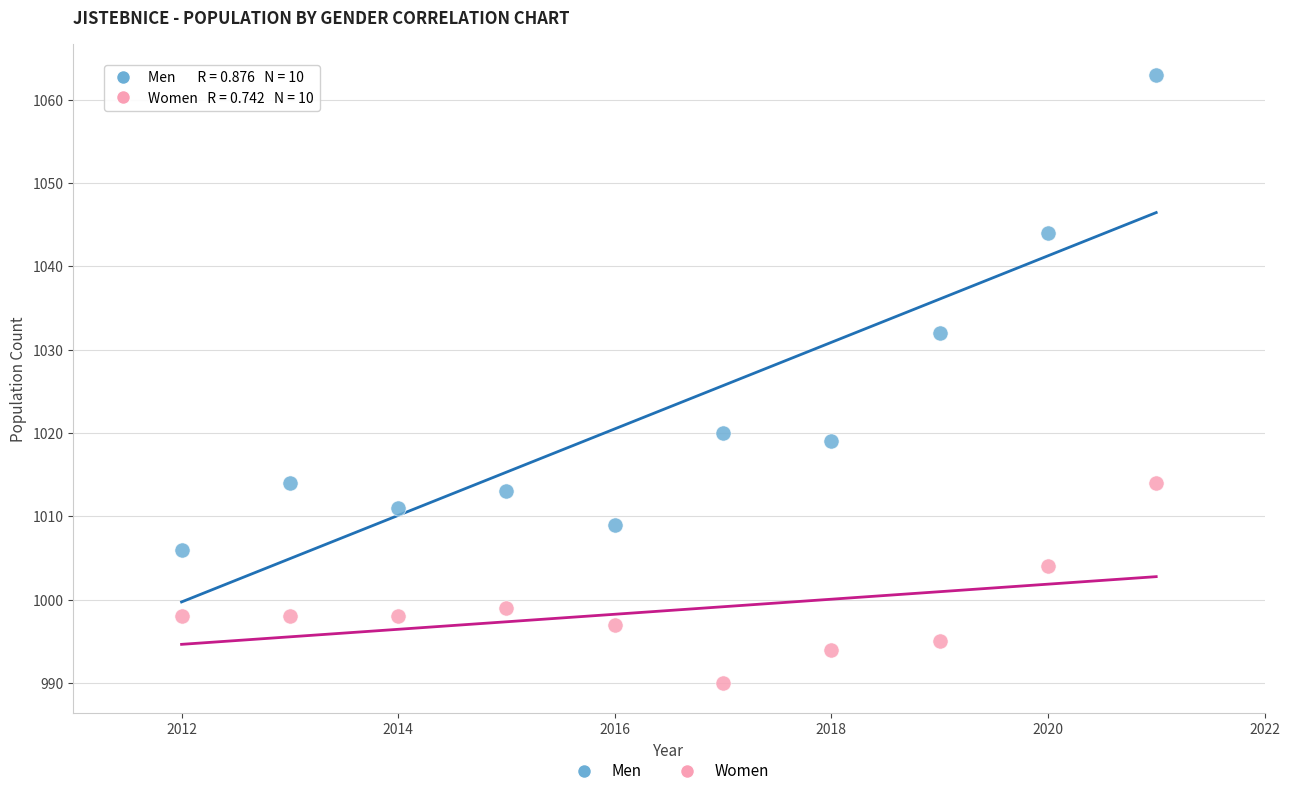

Which series reaches the minimum Y coordinate?

Women